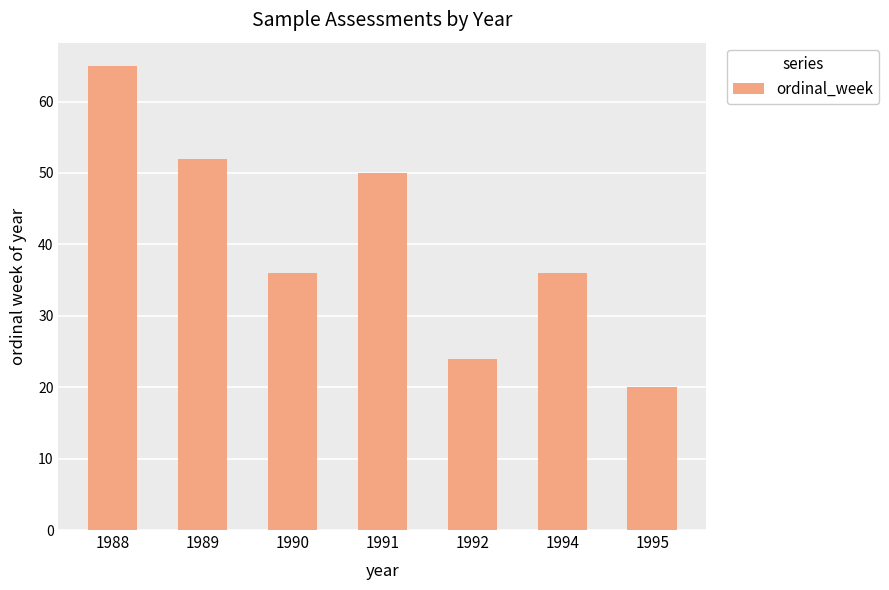

What is the difference between the maximum and minimum values?

45